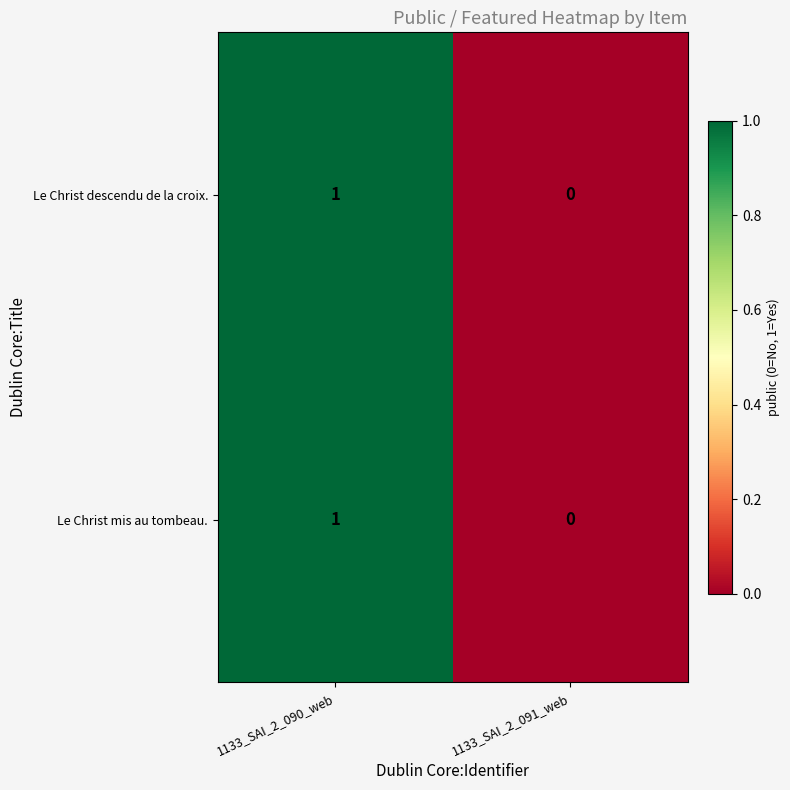

Which category has the highest value across all series?

1133_SAI_2_090_web